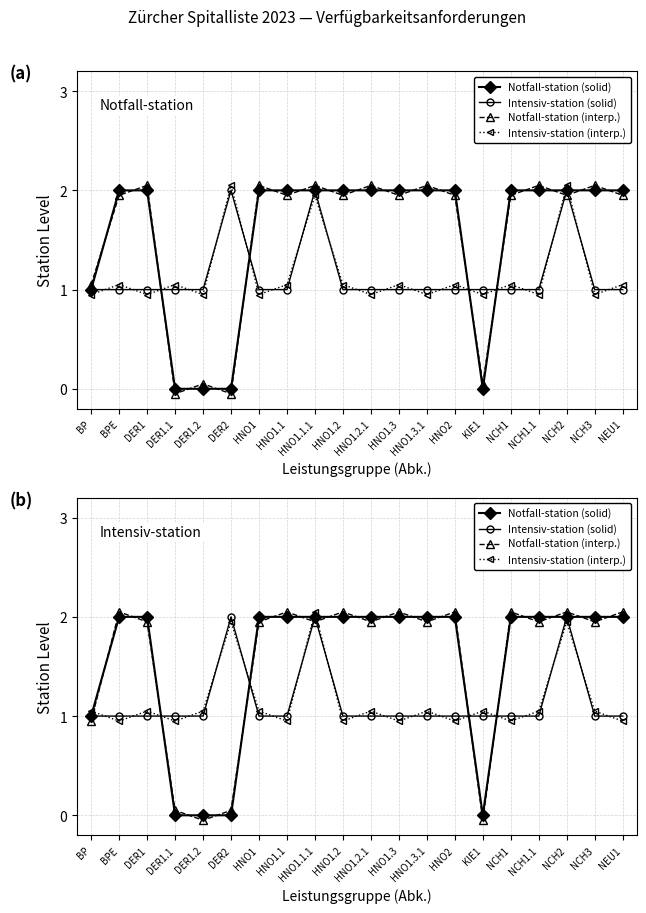

Which category has the highest value across all series?

BPE